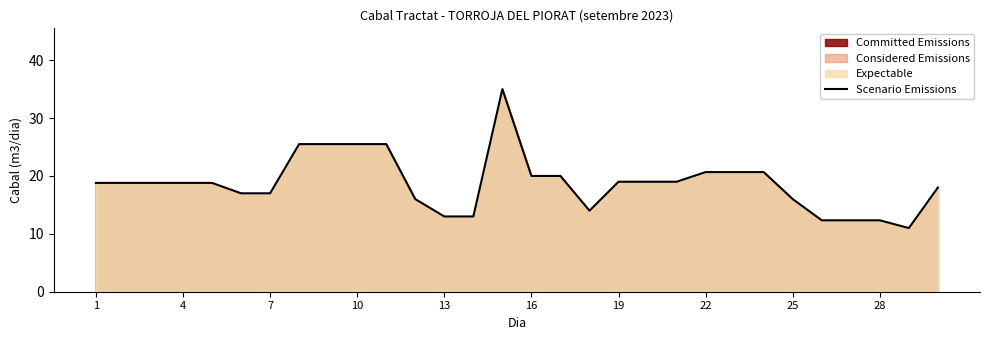

What is the value of the 16th point from the left?

20.0